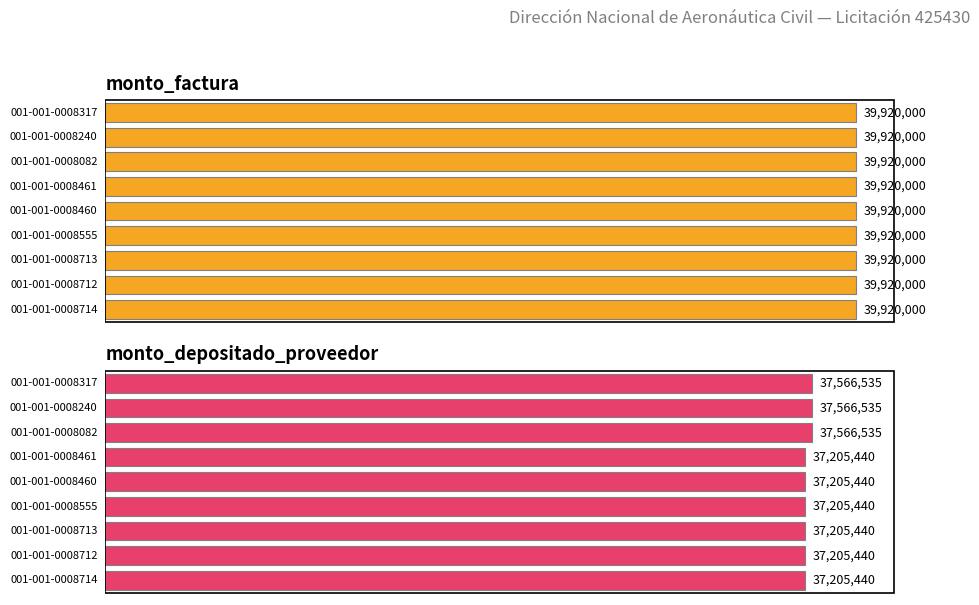

Reading left to right, what are all the values shown in this chart?

monto_factura: 001-001-0008714=39920000	001-001-0008712=39920000	001-001-0008713=39920000	001-001-0008555=39920000	001-001-0008460=39920000	001-001-0008461=39920000	001-001-0008082=39920000	001-001-0008240=39920000	001-001-0008317=39920000
monto_depositado_proveedor: 001-001-0008714=37205440	001-001-0008712=37205440	001-001-0008713=37205440	001-001-0008555=37205440	001-001-0008460=37205440	001-001-0008461=37205440	001-001-0008082=37566535	001-001-0008240=37566535	001-001-0008317=37566535